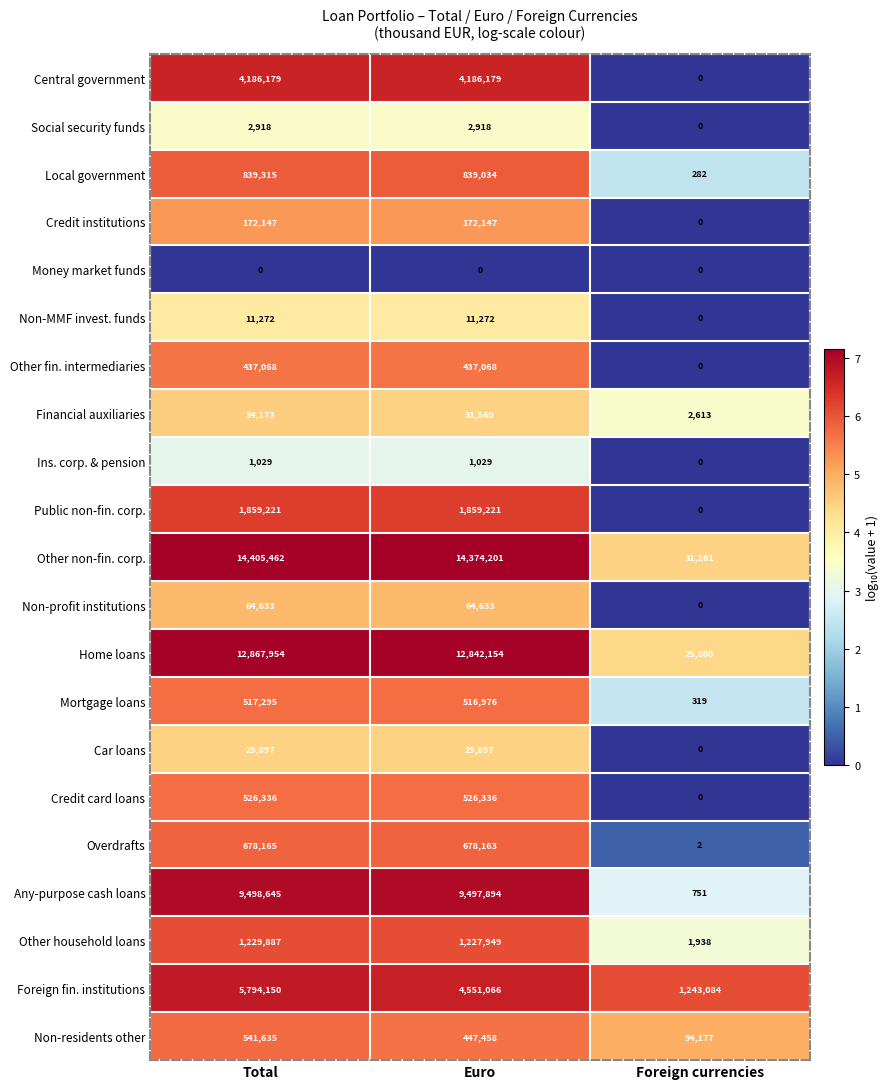

Which series has the largest total across all categories?

Other non-fin. corp.